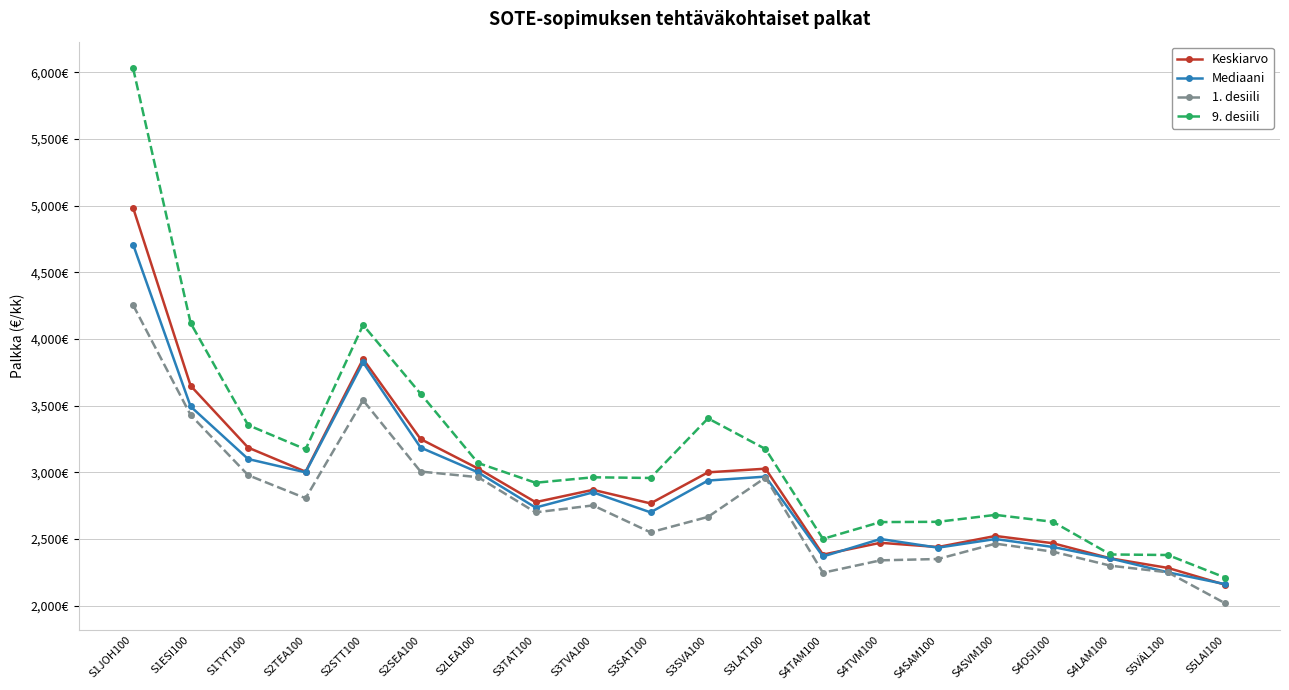

What are all the series names shown in the legend?

Keskiarvo, Mediaani, 1. desiili, 9. desiili